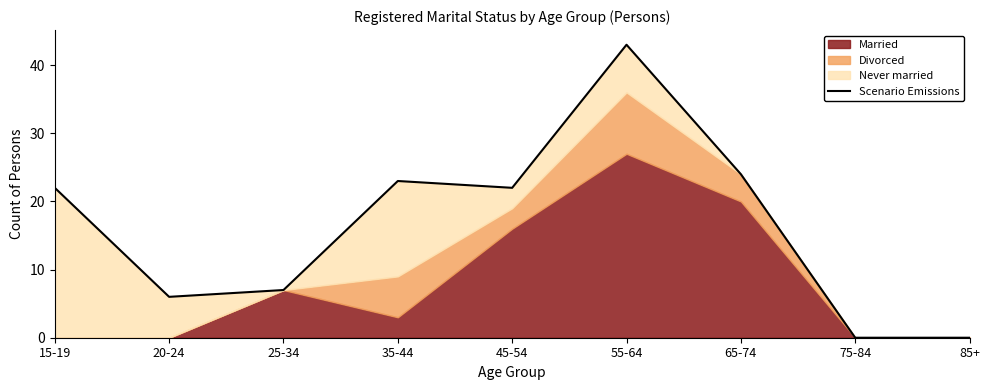

Where is the data nearest to the value 21?

15-19